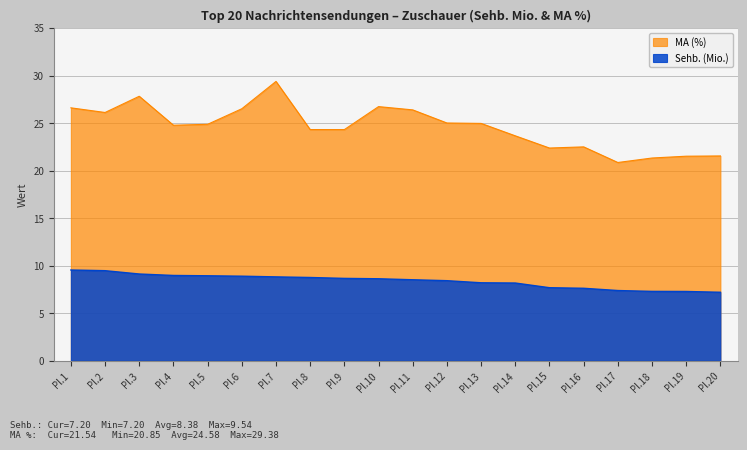

What is the highest value of the Sehb. (Mio.) series?

9.5